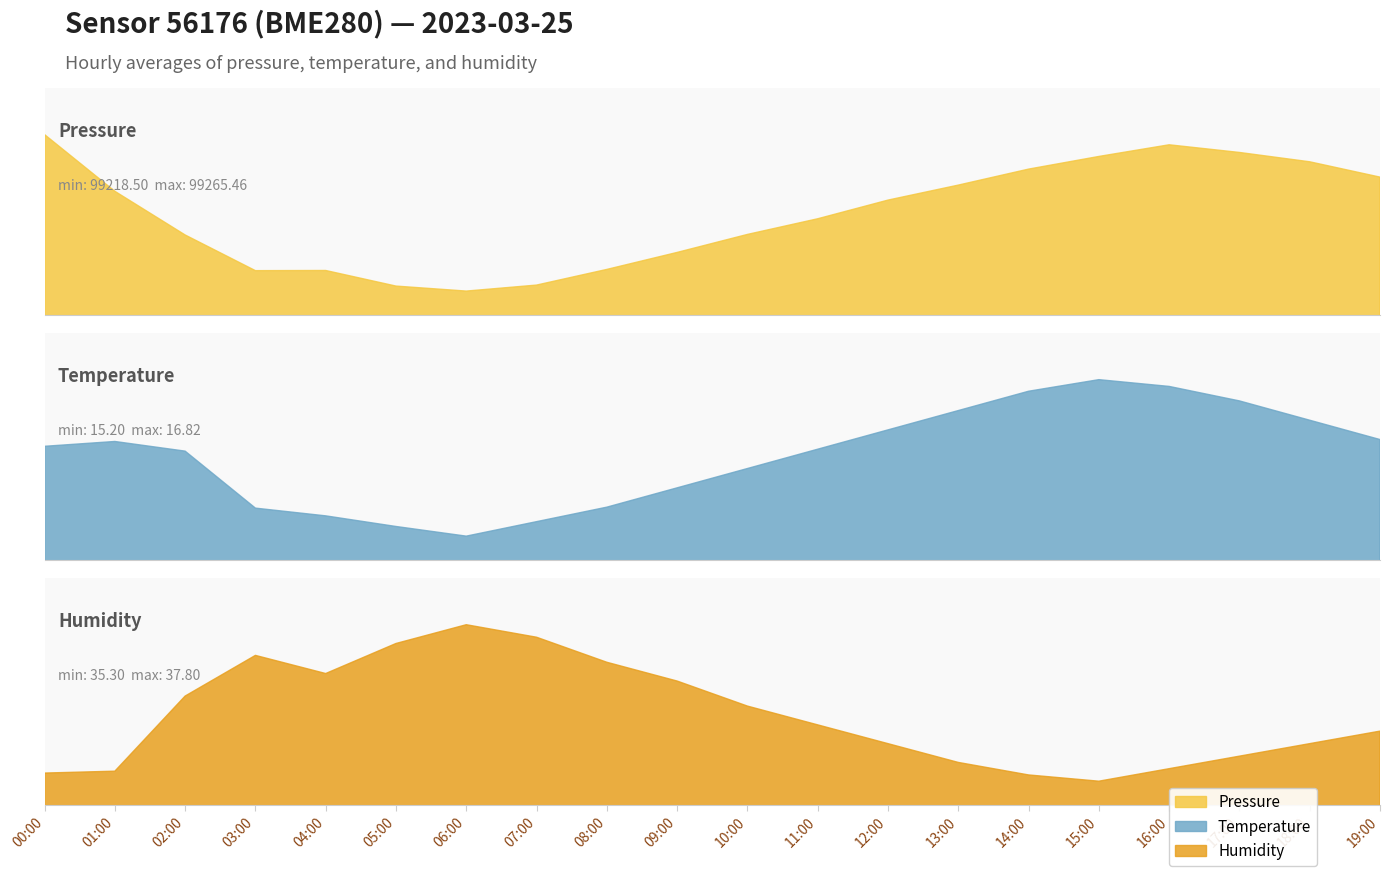

What is the maximum value shown in the chart?

99265.5